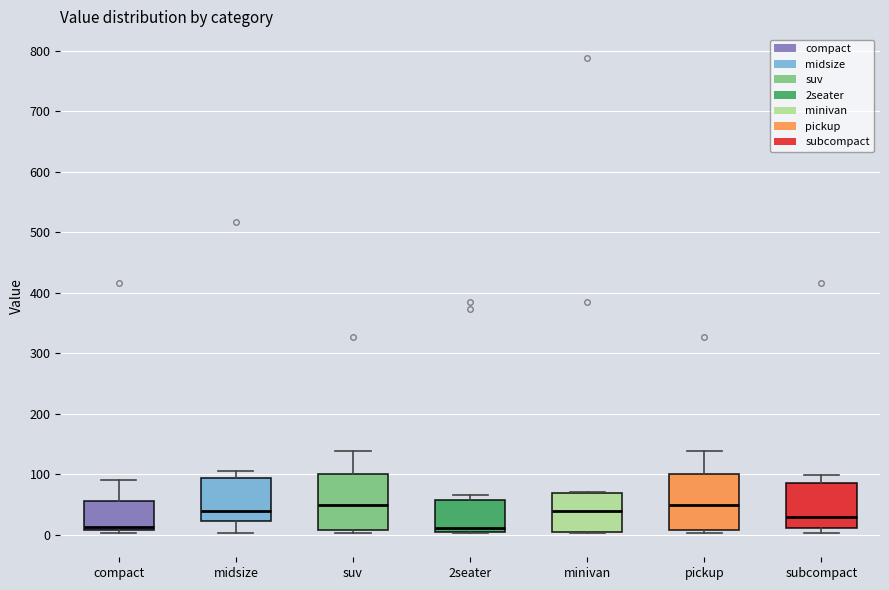

Where is the upper edge of the box for pickup on the y-axis? The values are not printed on the chart, so give them approximately, as read against the axis.

100